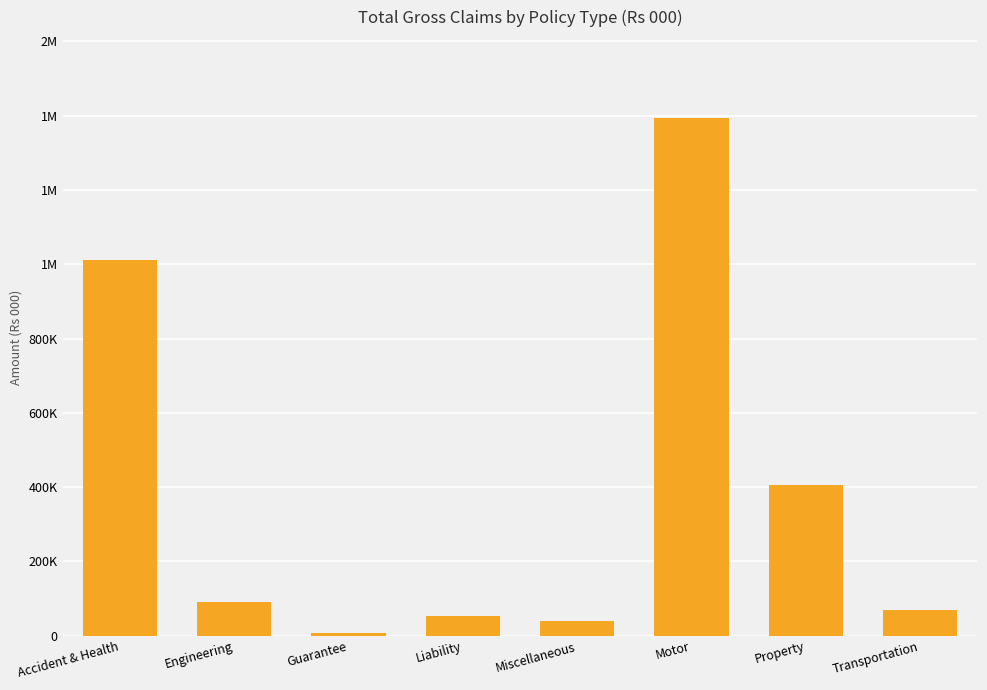

Does the chart contain any negative values?

No